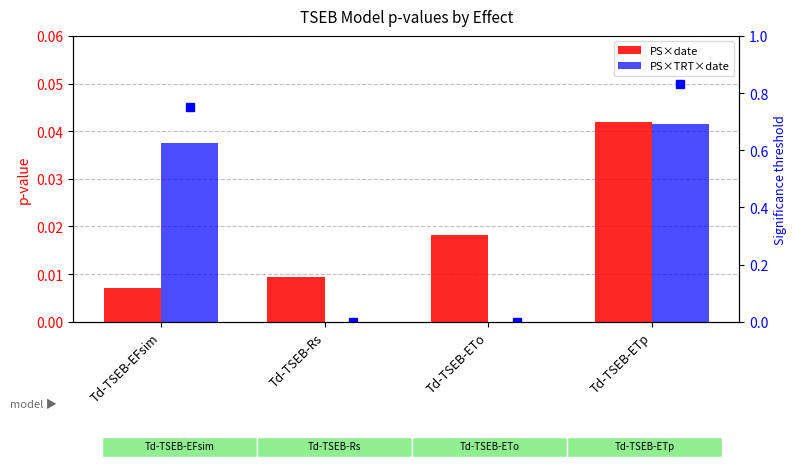

Is it true that PS×date equals 0.0 at Td-TSEB-Rs?

False